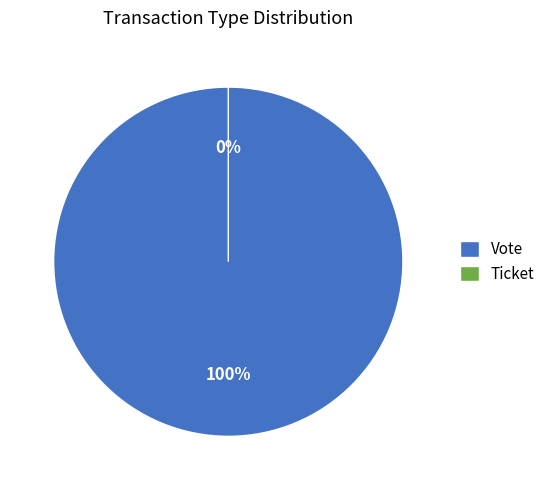

What percentage is the Vote slice, to the nearest percent?

100%